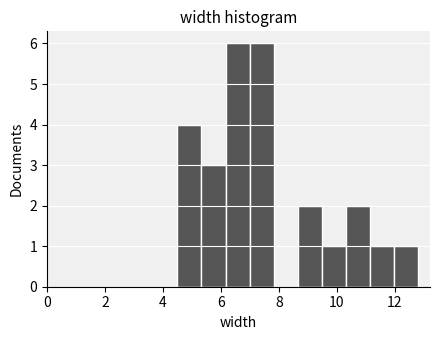

Reading left to right, transcribe this chart: for each bar, give the range it covers on the x-axis and its height. Neither the bar edges nor the heights are printed on the chart, so give them approximately, as read against the axes.

4.6 to 5.4: 4
5.4 to 6.2: 3
6.2 to 7.0: 6
7.0 to 7.8: 6
7.8 to 8.6: 0
8.6 to 9.4: 2
9.4 to 10.4: 1
10.4 to 11.2: 2
11.2 to 12.0: 1
12.0 to 12.8: 1